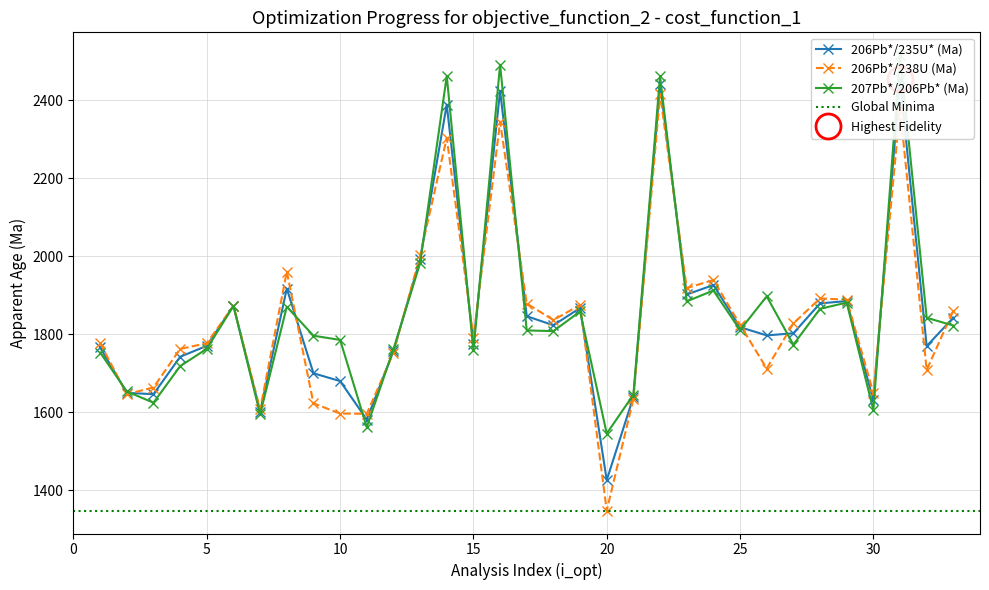

What is the value of the 206Pb*/238U (Ma) point at the 33rd from the left?

1861.1